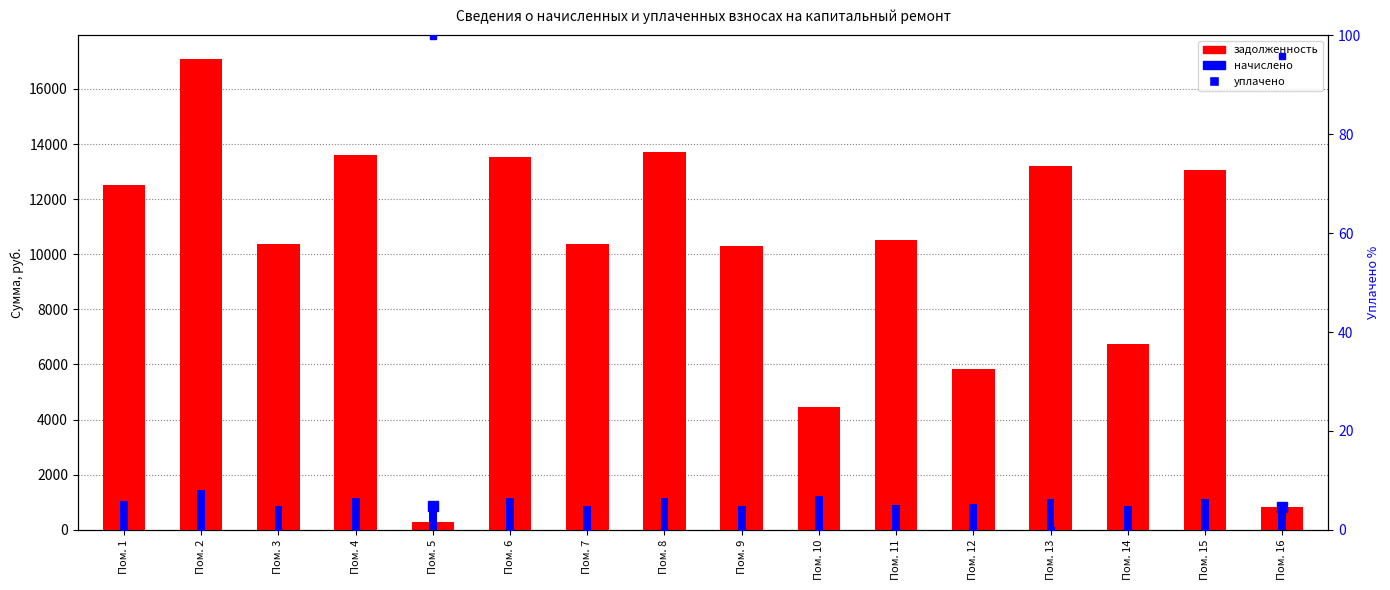

What is the total value across all series at Пом. 7?

11242.8